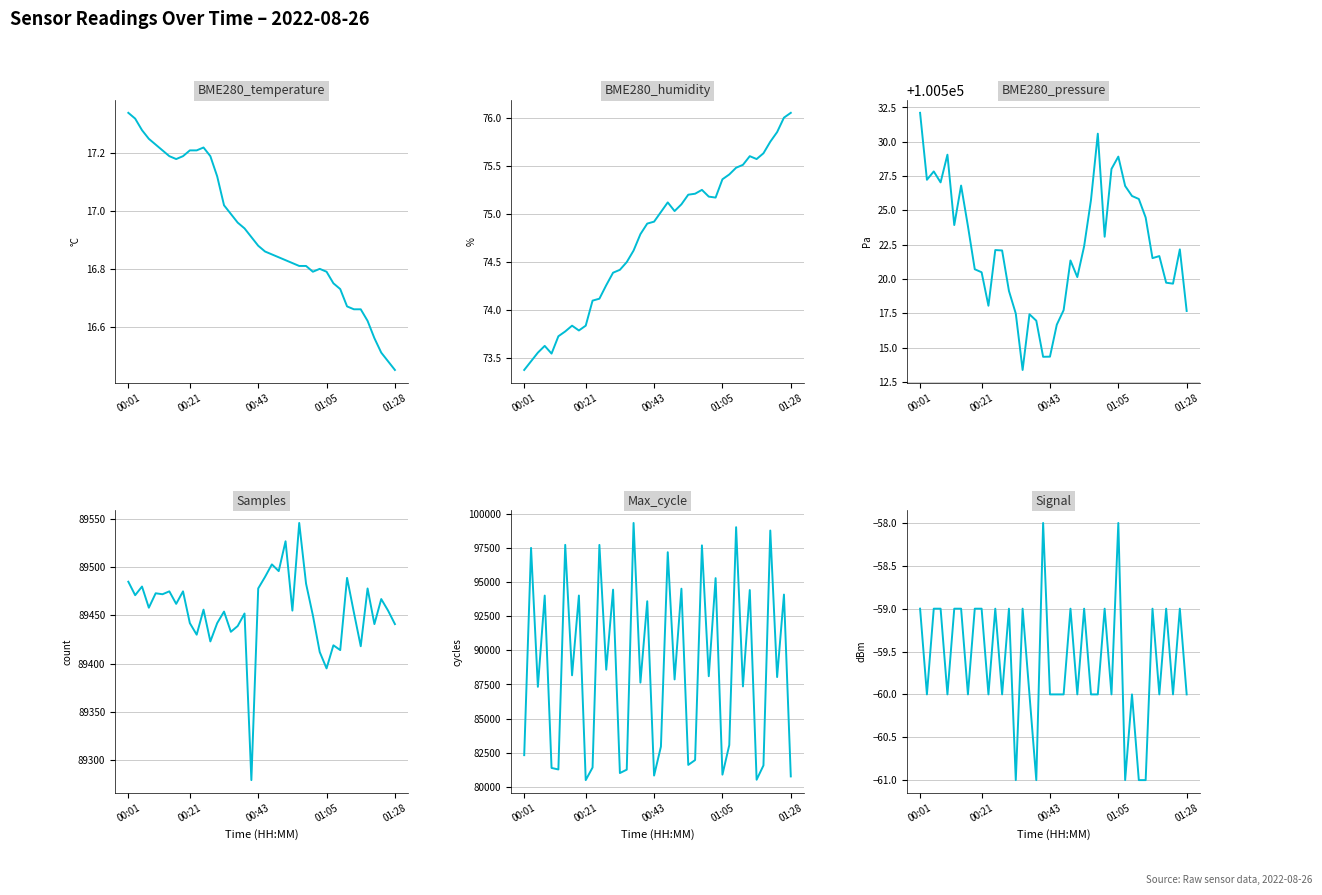

How many interior local peaks does the BME280_temperature series have?

2